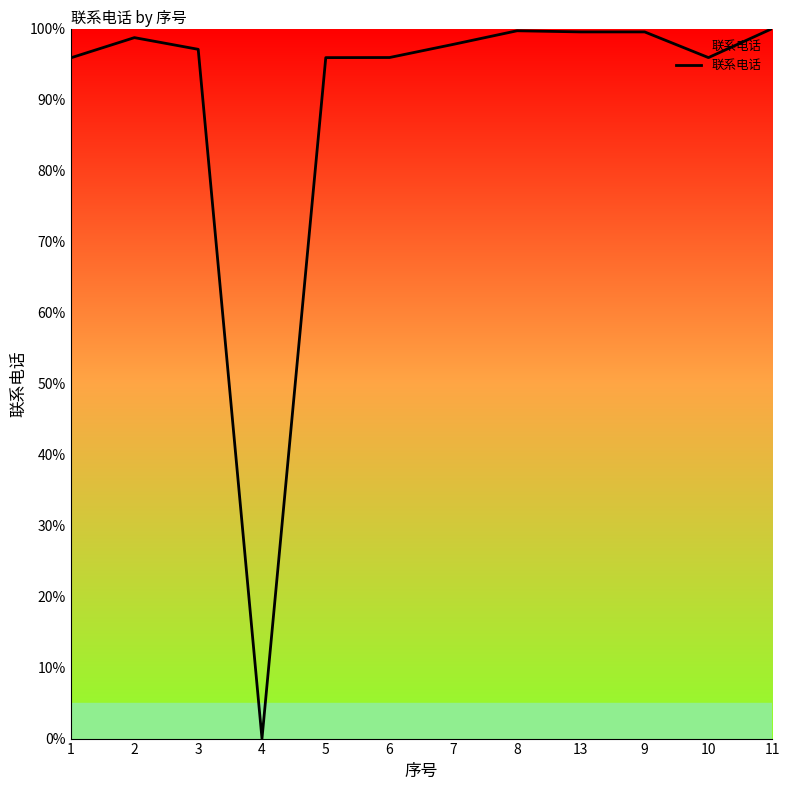

What is the difference between the maximum and minimum values?

100.0